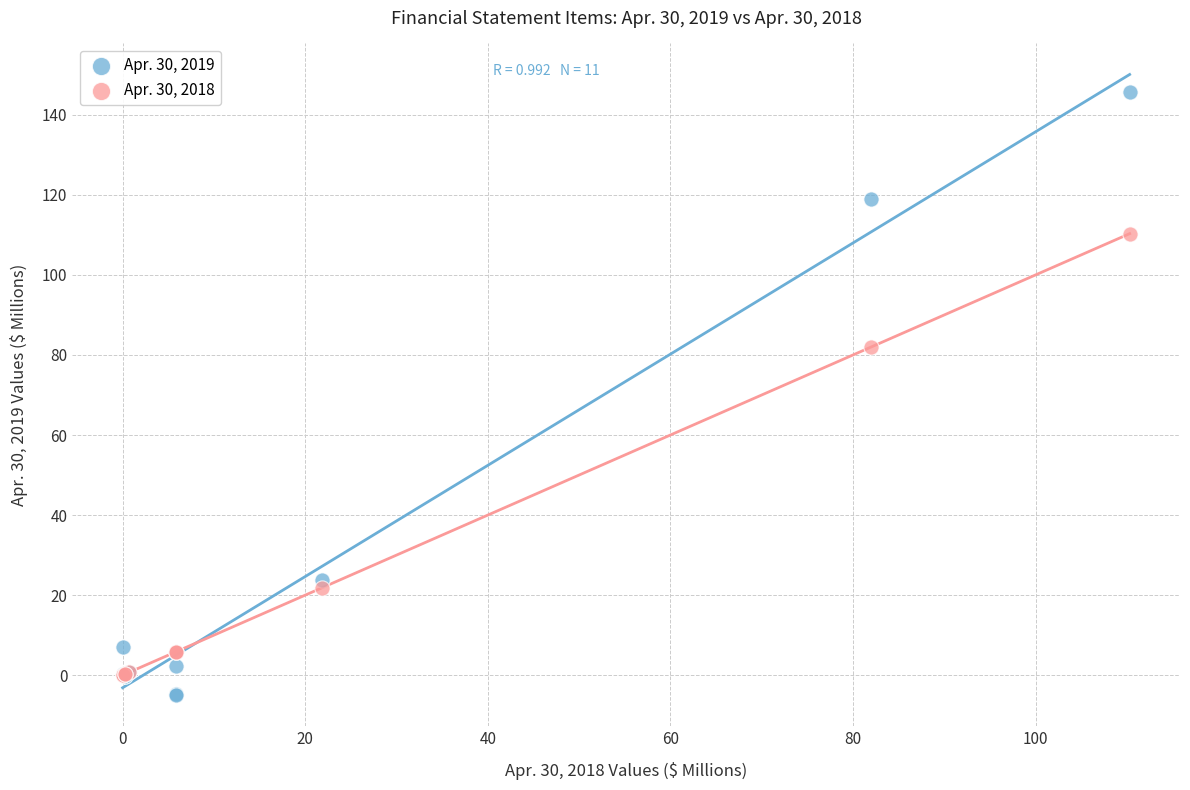

In the Apr. 30, 2018 series, what Y value is closest to 55?

82.0